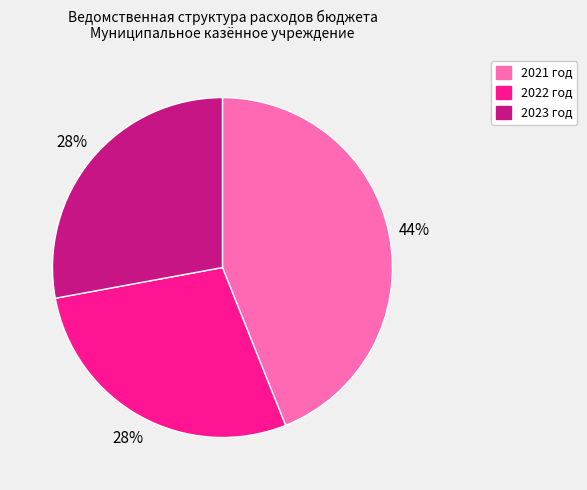

To the nearest percent, what is the combined percentage of 2021 год and 2023 год?

72%